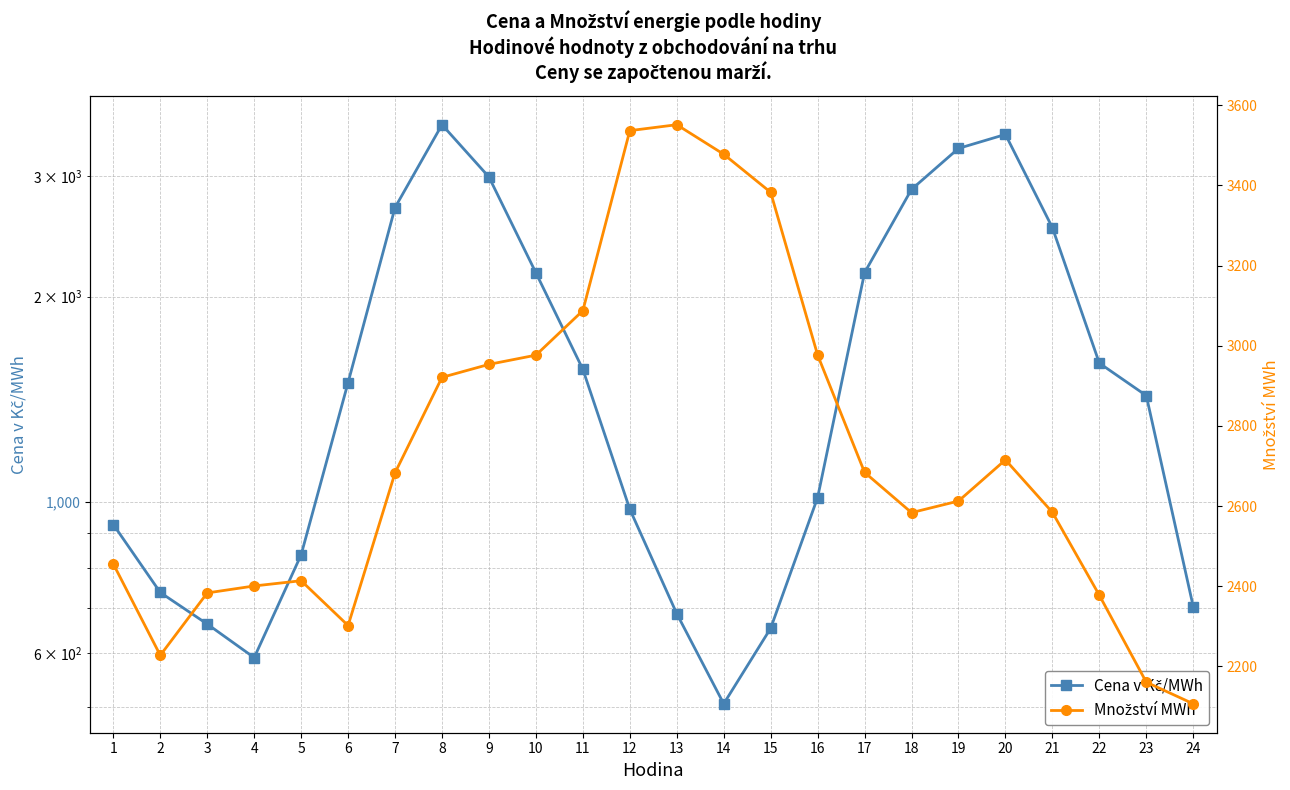

At which label is Cena v Kč/MWh closest to 2038?

10